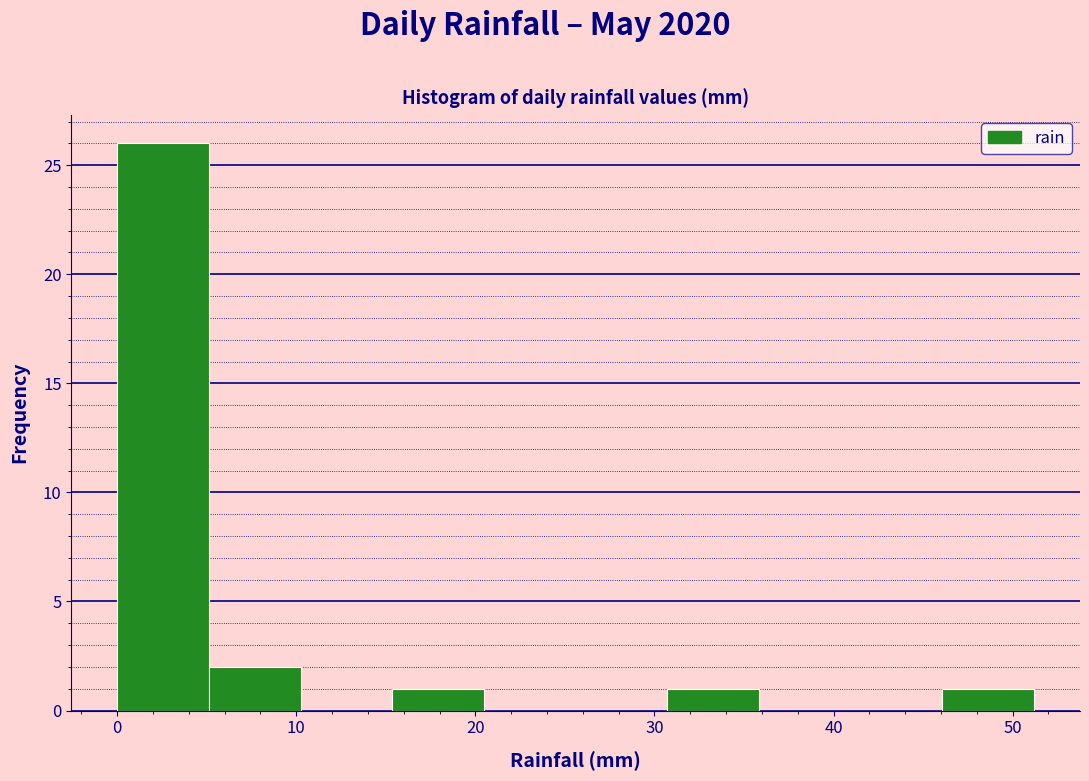

Which range on the x-axis has the tallest bar?

0 to 5